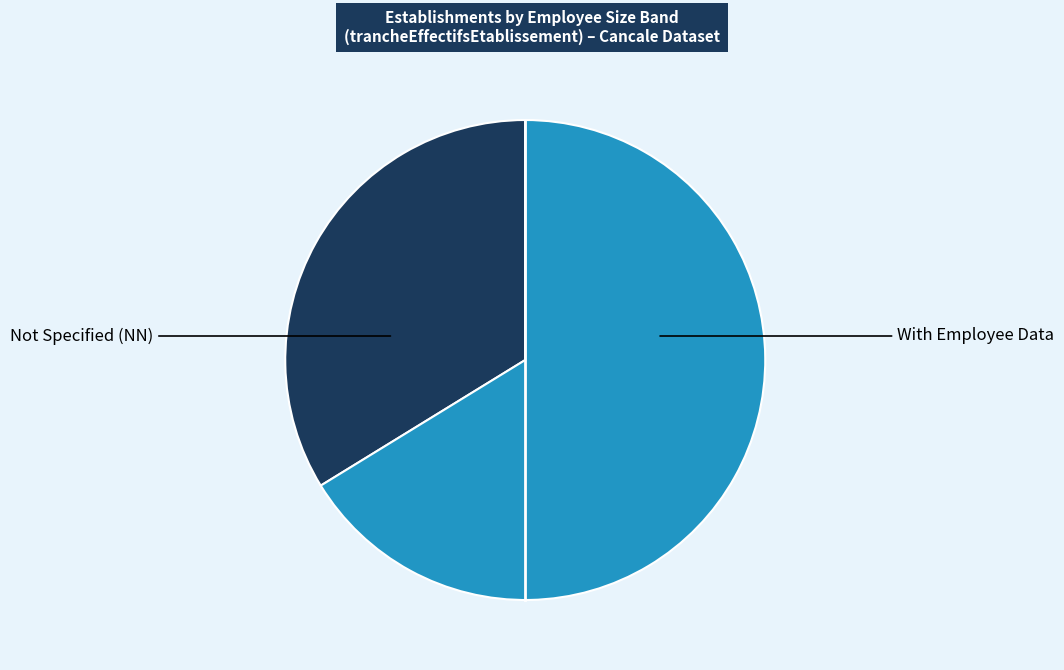

Is there a majority slice in this chart?

Yes